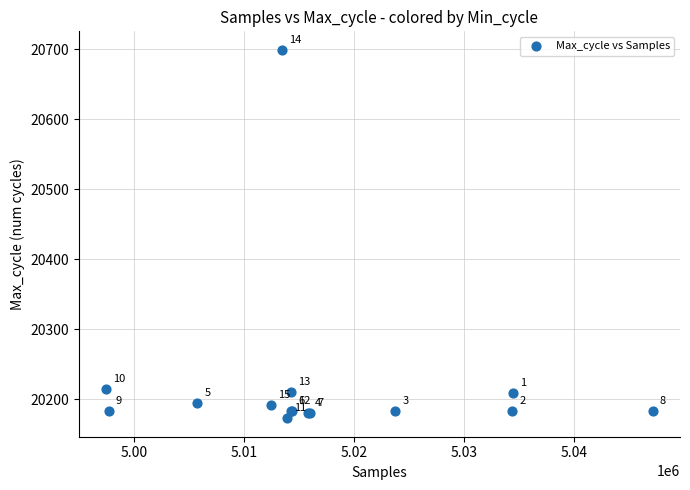

What Y value in the scatter plot is closest to 20436?

20215